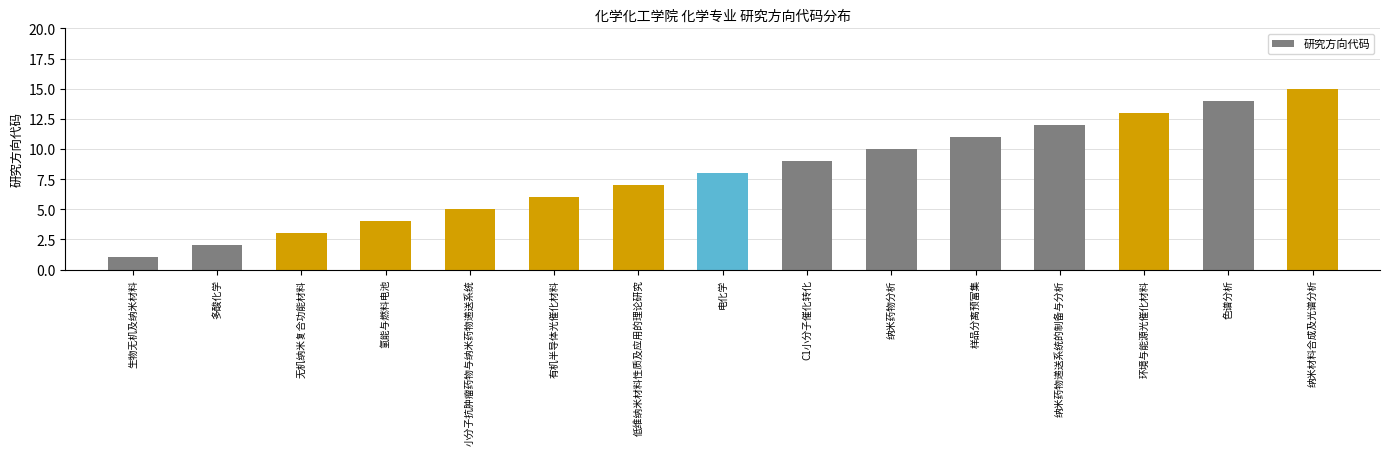

What position from the right is 环境与能源光催化材料?

3